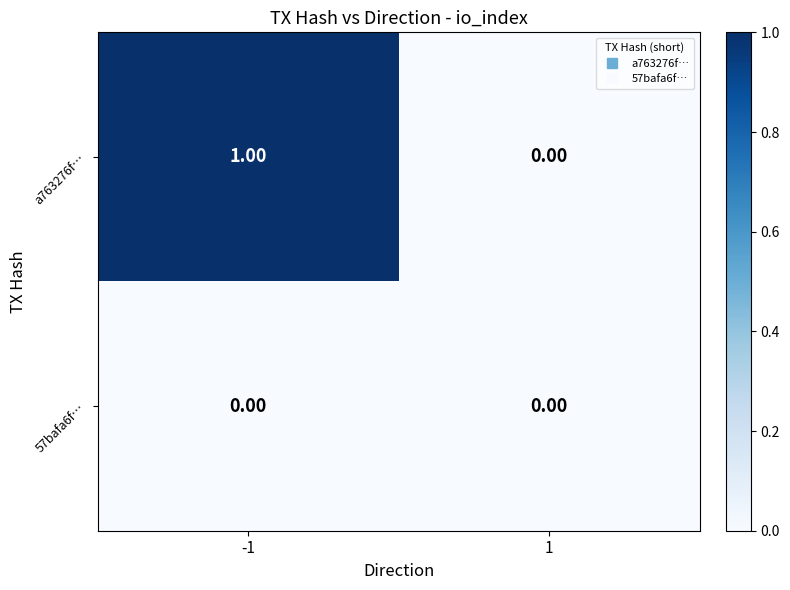

Which label corresponds to the largest value in the chart?

-1